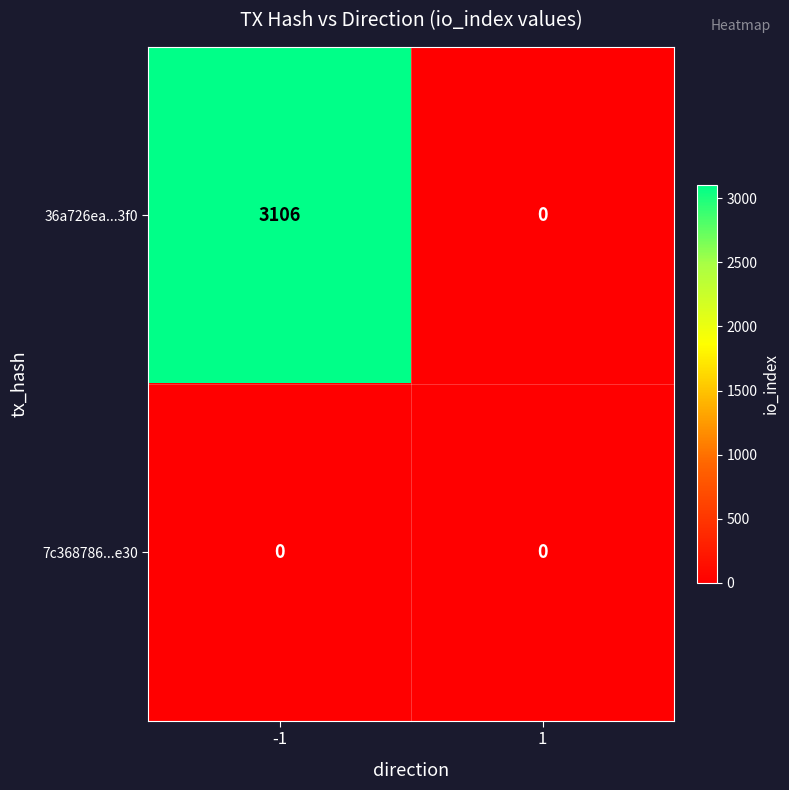

Which series has the largest total across all categories?

36a726ea...3f0